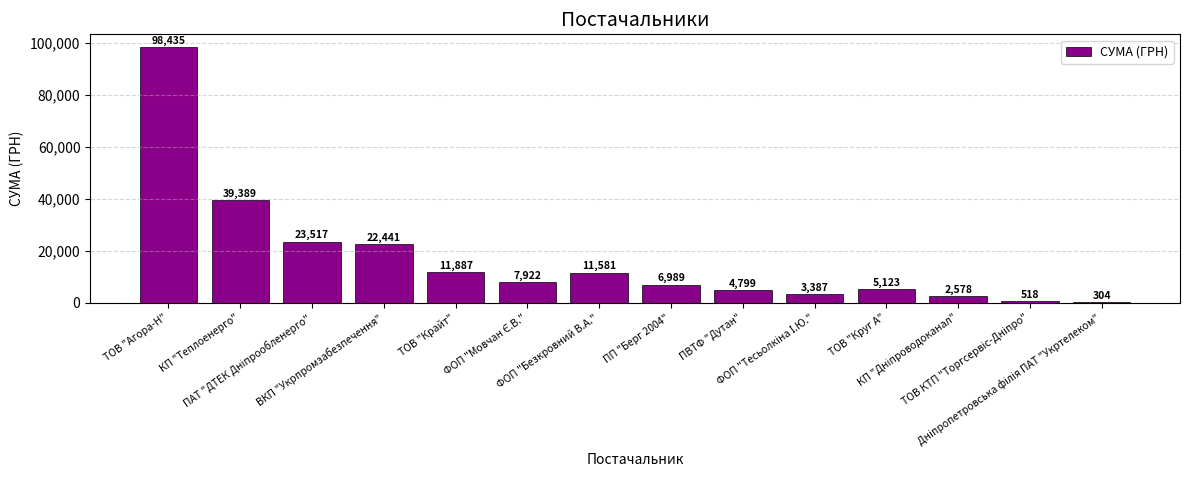

What is the greatest value displayed?

98434.6